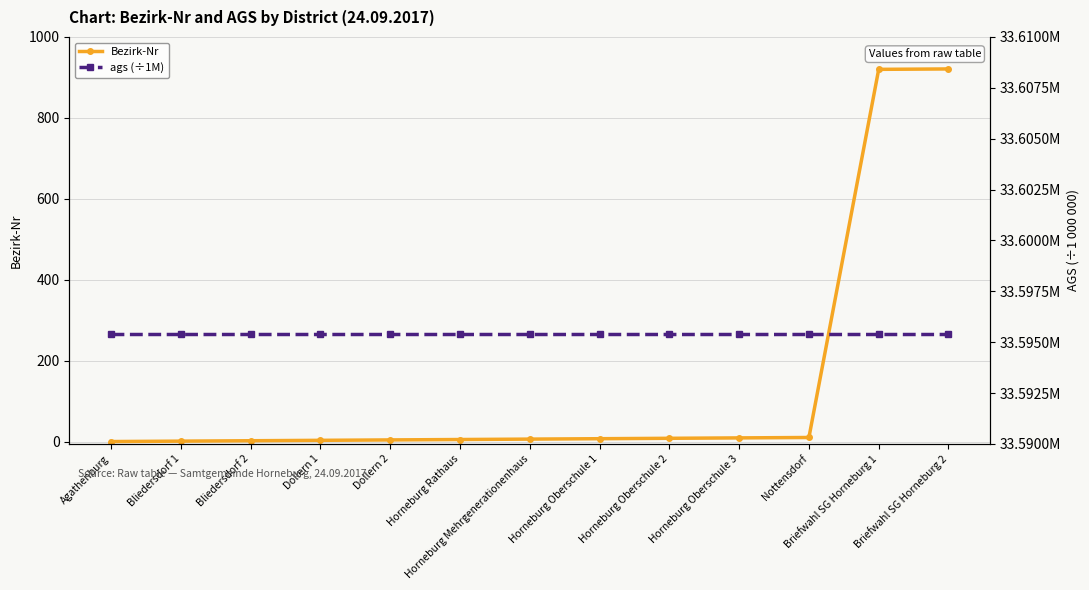

Reading right to left, what are all the values shown in this chart?

Bezirk-Nr: Briefwahl SG Horneburg 2=921.0	Briefwahl SG Horneburg 1=920.0	Nottensdorf=11.0	Horneburg Oberschule 3=10.0	Horneburg Oberschule 2=9.0	Horneburg Oberschule 1=8.0	Horneburg Mehrgenerationenhaus=7.0	Horneburg Rathaus=6.0	Dollern 2=5.0	Dollern 1=4.0	Bliedersdorf 2=3.0	Bliedersdorf 1=2.0	Agathenburg=1.0
ags (÷1M): Briefwahl SG Horneburg 2=33.6	Briefwahl SG Horneburg 1=33.6	Nottensdorf=33.6	Horneburg Oberschule 3=33.6	Horneburg Oberschule 2=33.6	Horneburg Oberschule 1=33.6	Horneburg Mehrgenerationenhaus=33.6	Horneburg Rathaus=33.6	Dollern 2=33.6	Dollern 1=33.6	Bliedersdorf 2=33.6	Bliedersdorf 1=33.6	Agathenburg=33.6